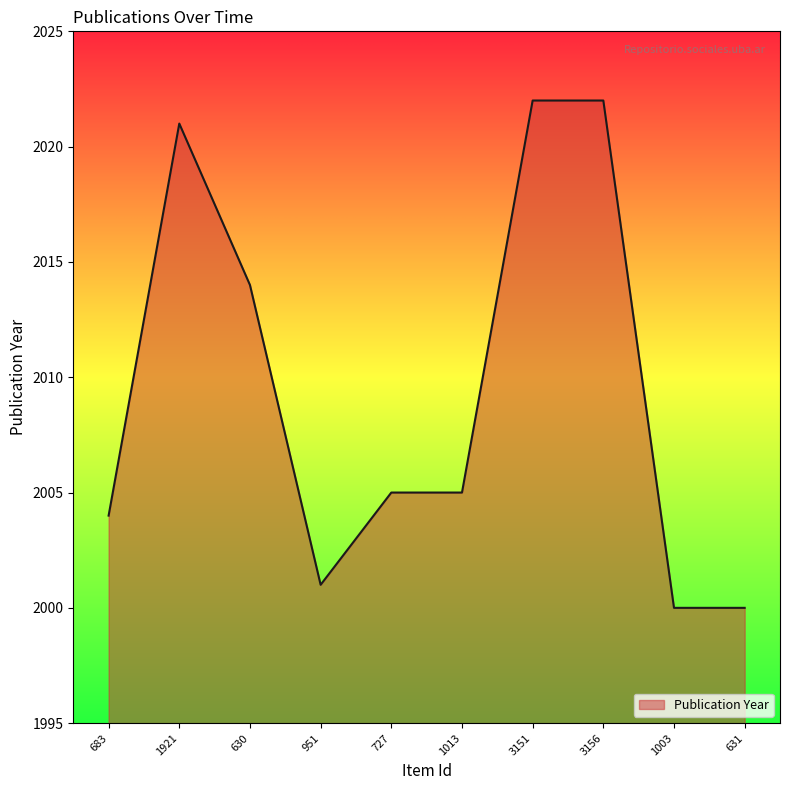

What is the difference between the values at 3156 and 727?

17